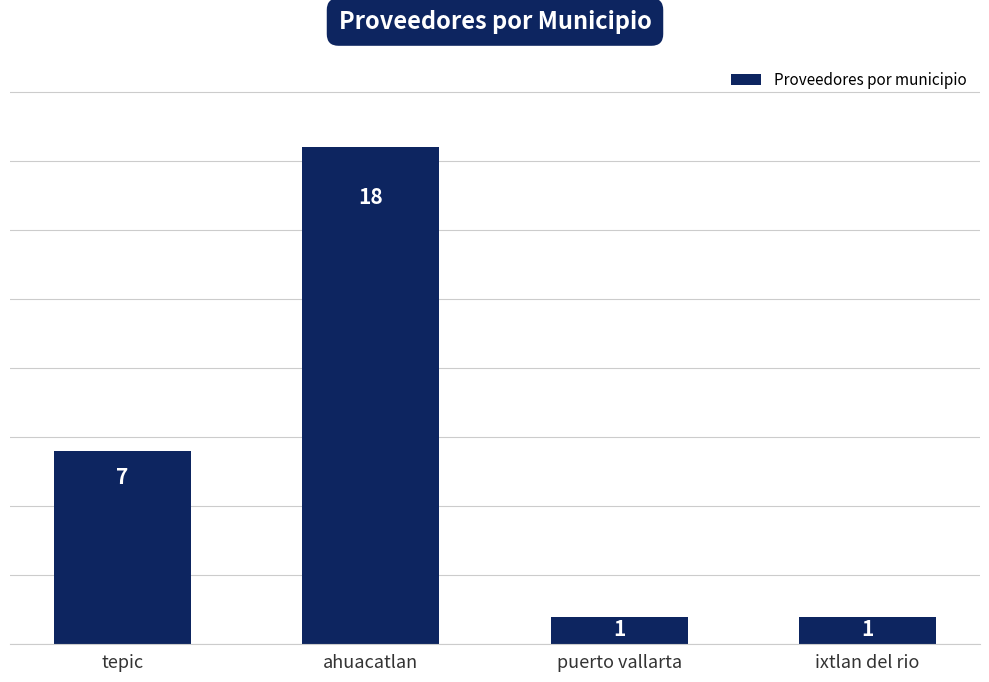

What is the smallest value displayed?

1